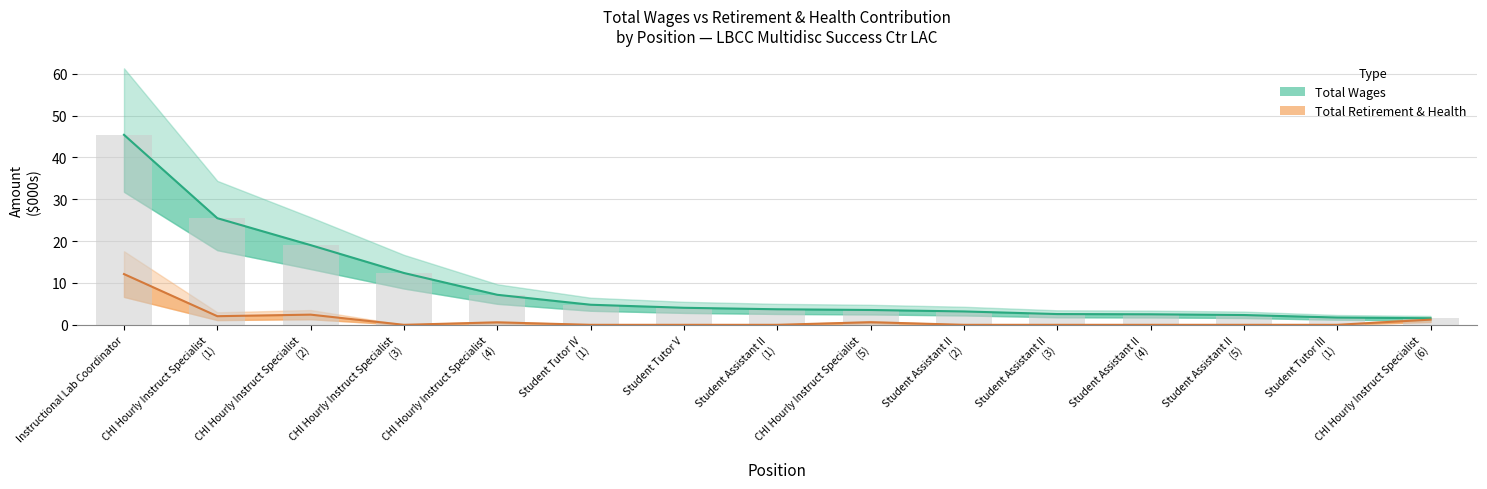

Is the value of Total Retirement & Health Contribution at Instructional Lab Coordinator greater than the value of Total Wages at Student Assistant II
(2)?

Yes